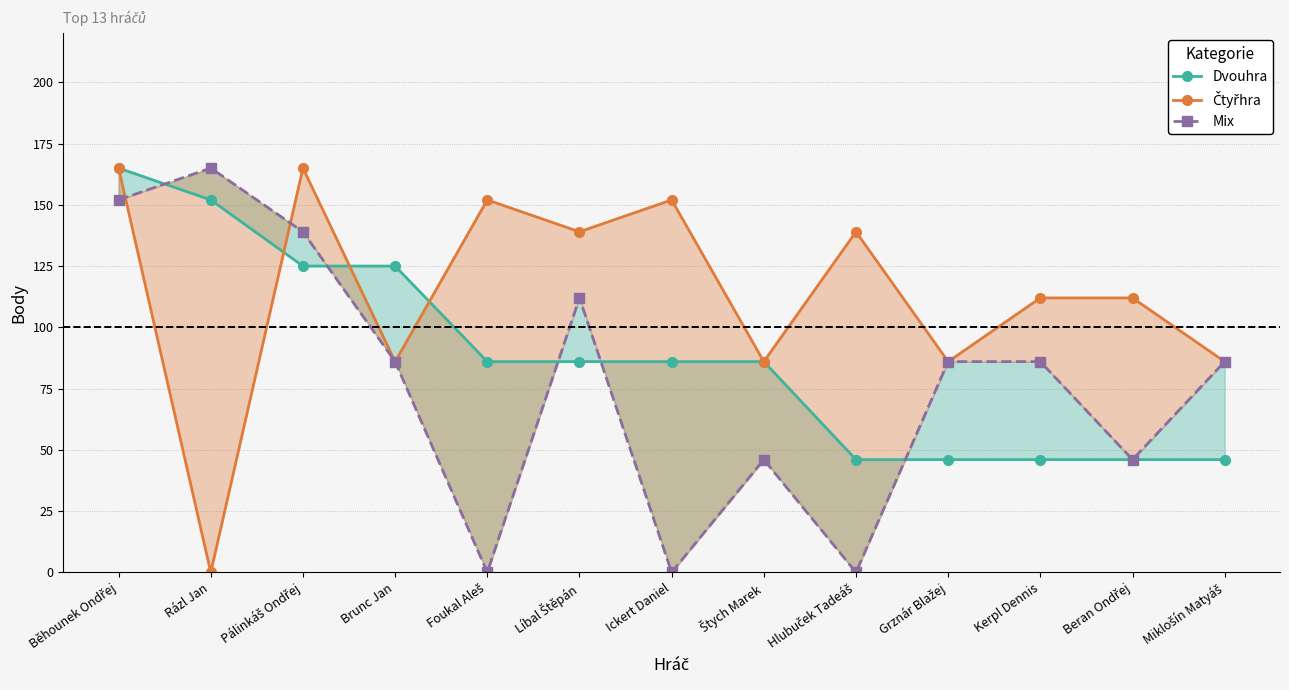

True or false: Dvouhra and Mix intersect in this chart.

True